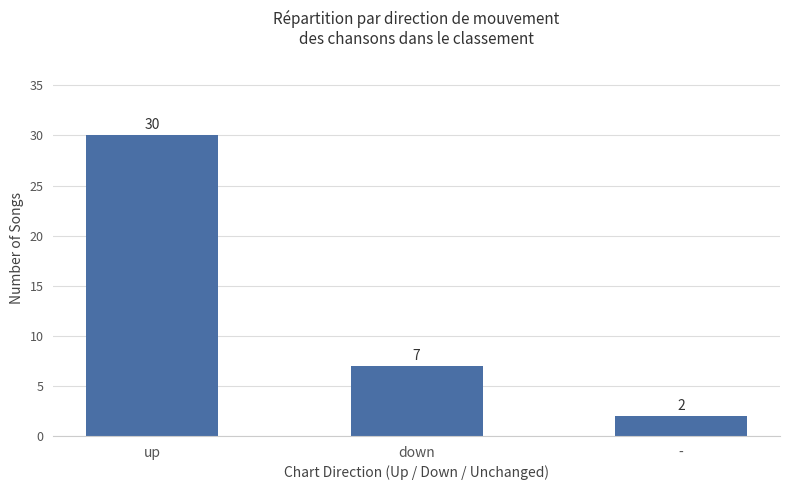

True or false: the data shows 45 at up.

False